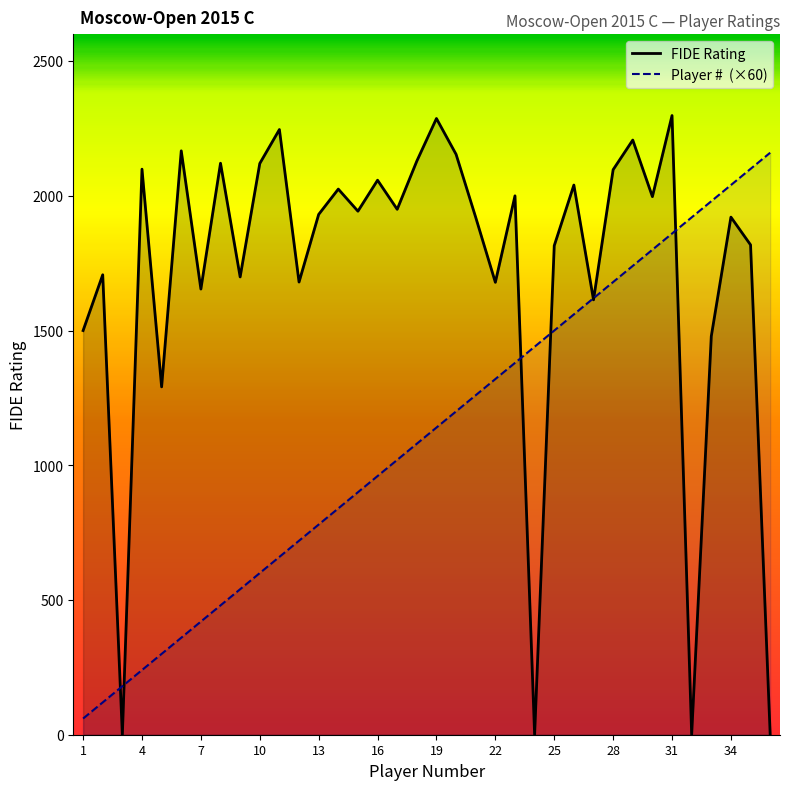

What is the minimum value for Player #  (×60)?

60